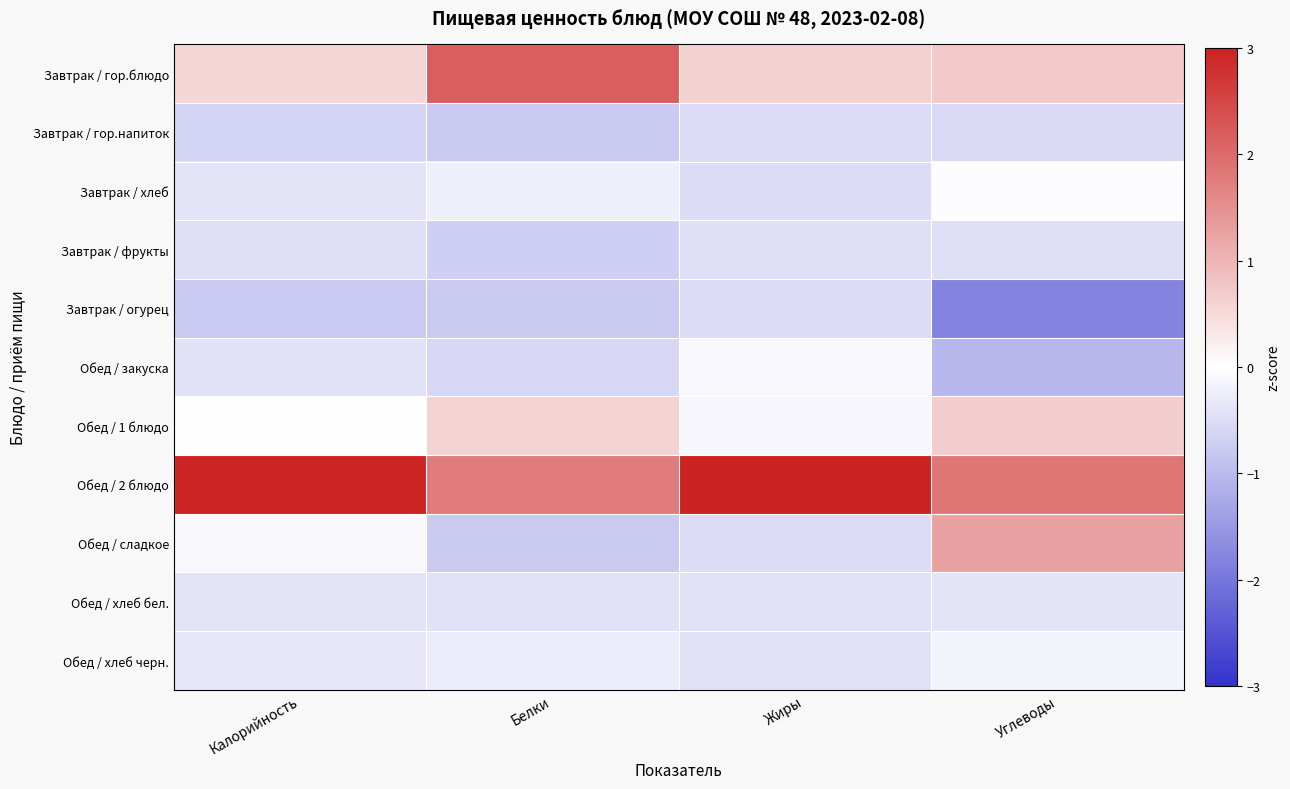

At how many categories does at least one series exceed 0?

4